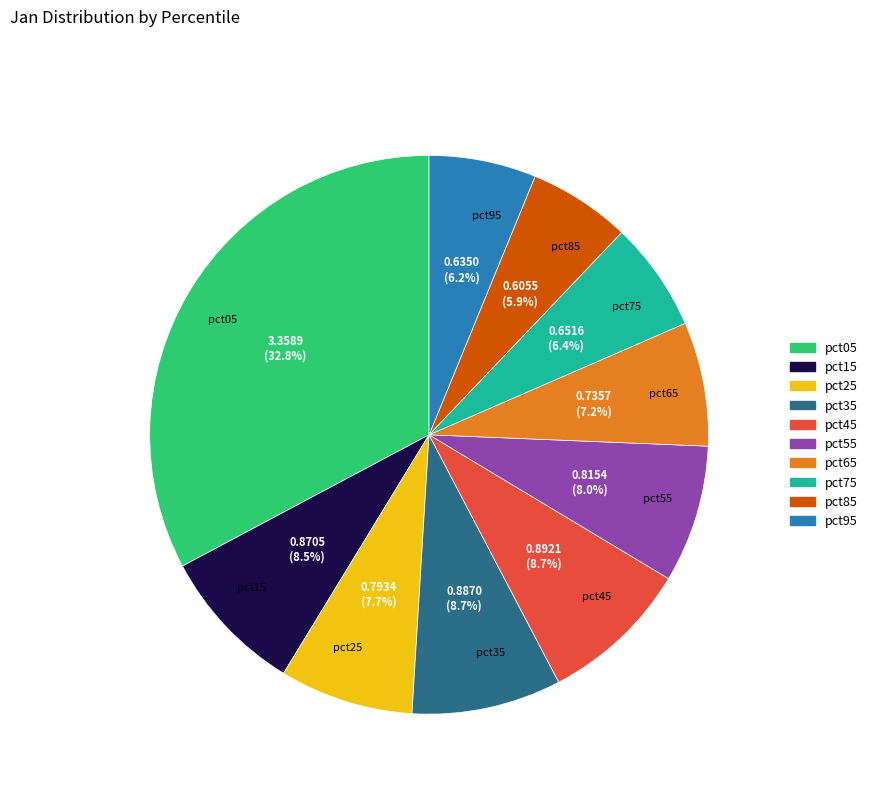

How many slices are in this pie chart?

10